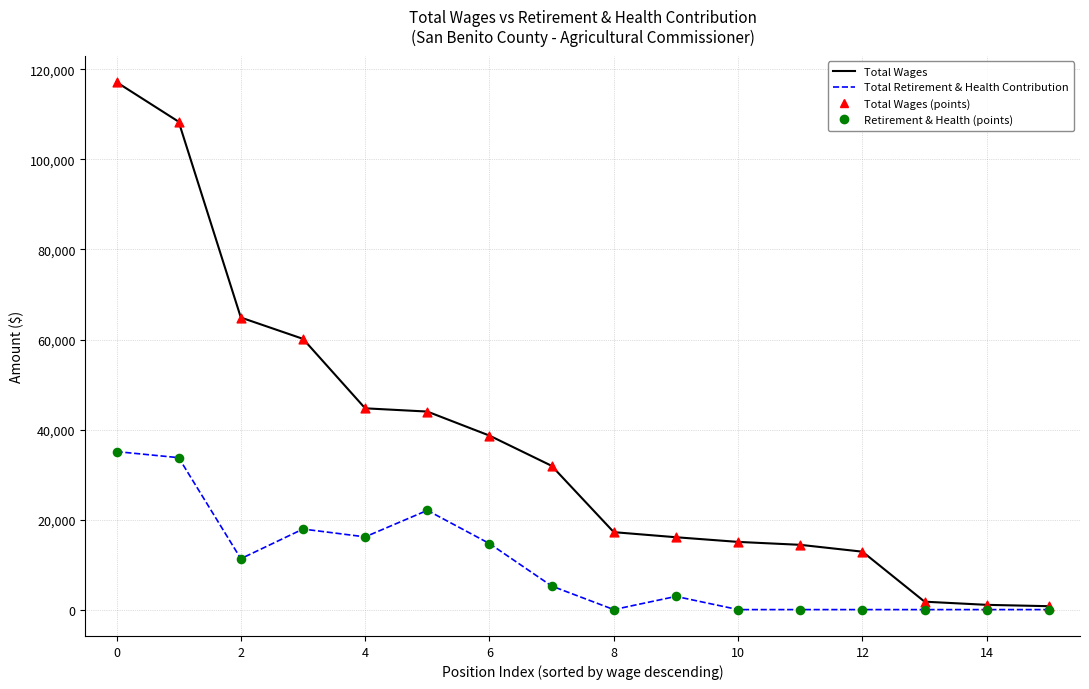

Which series has the largest total across all categories?

Total Wages